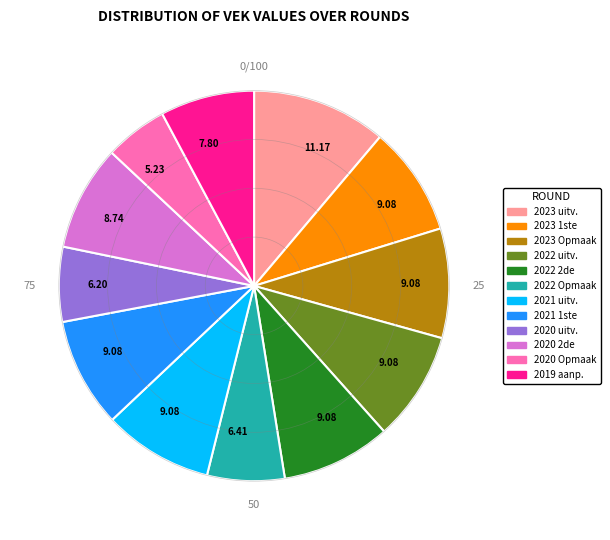

Is there any slice that represents more than half of the pie?

No